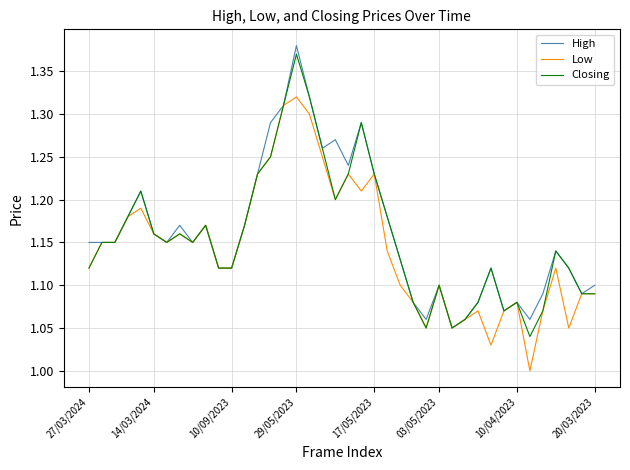

What are all the series names shown in the legend?

High, Low, Closing